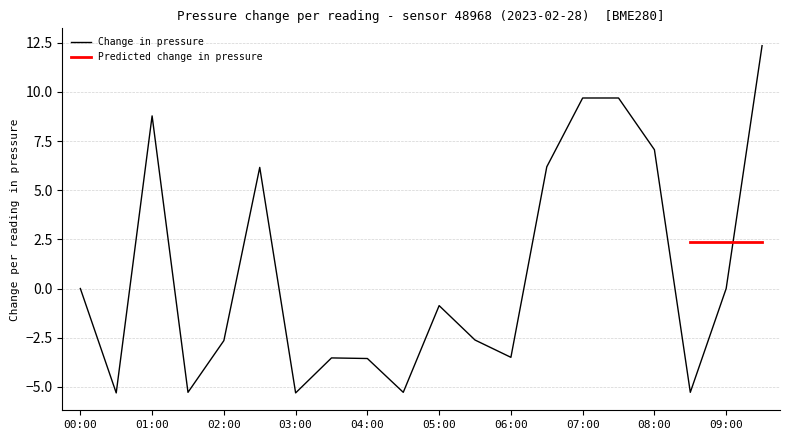

What is the minimum value shown in the chart?

-5.3